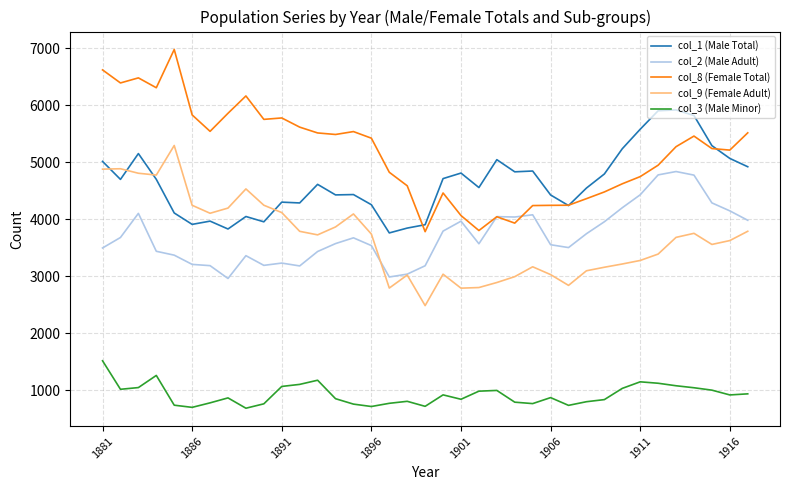

What is the greatest value displayed?

6980